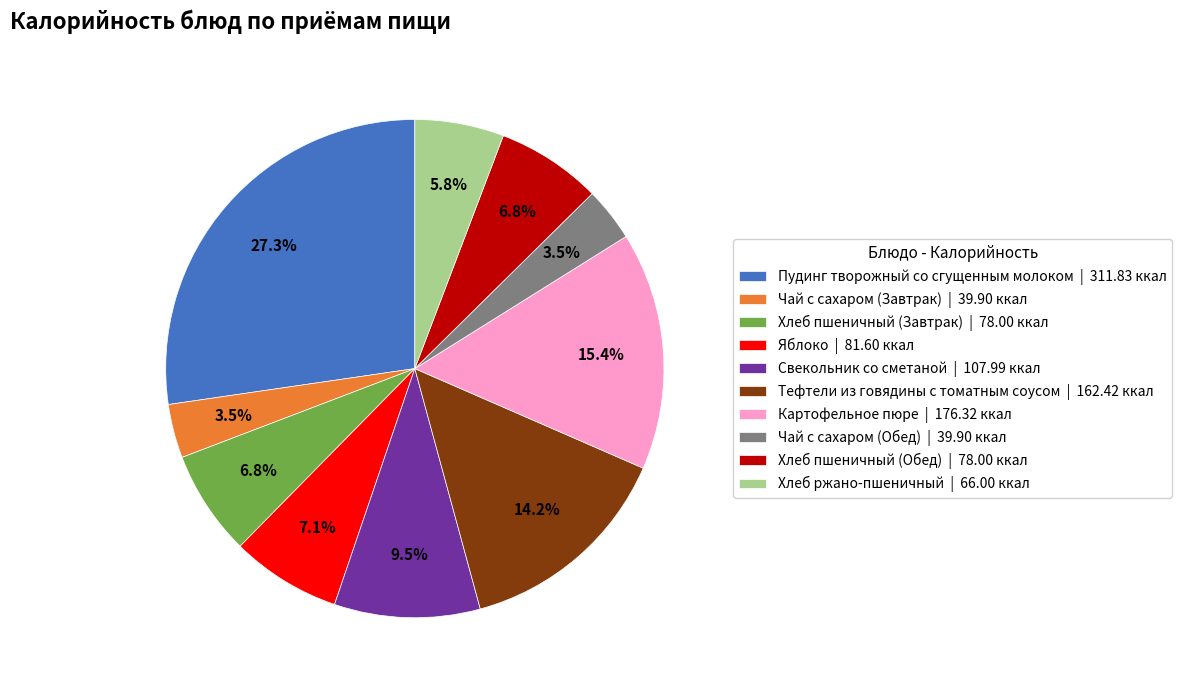

Approximately how many times larger is the value at Чай с сахаром (Обед) compared to Хлеб пшеничный (Обед)?

0.5